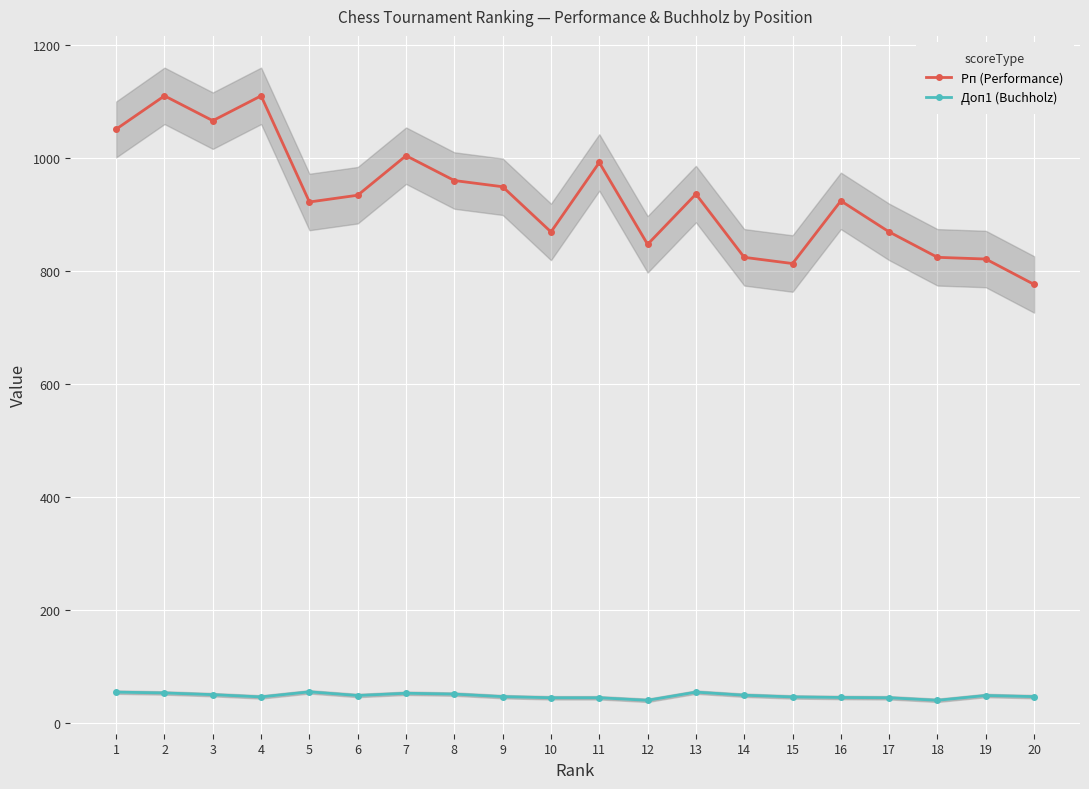

The Доп1 (Buchholz) series shows 18.7 at 20. True or false?

False